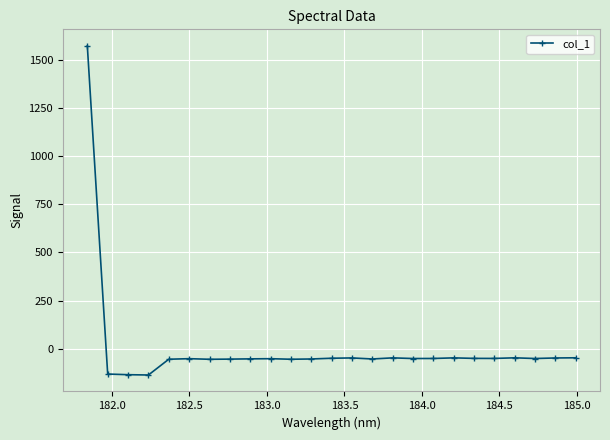

What is the minimum value shown in the chart?

-135.0